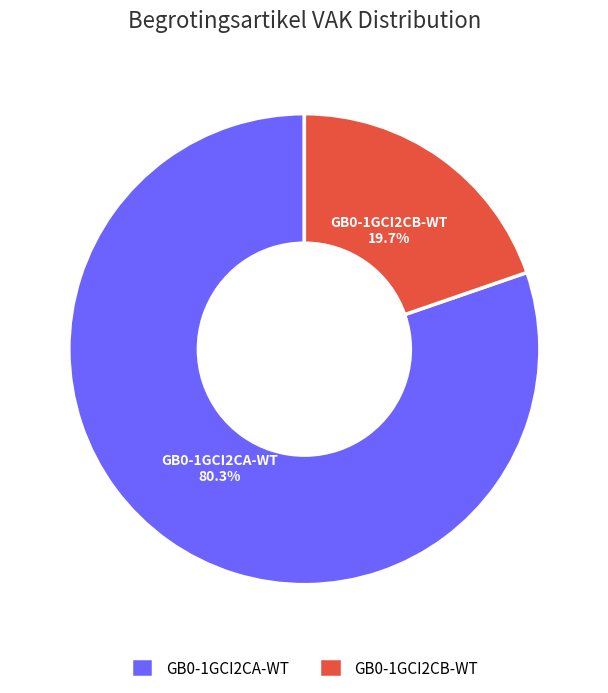

How many segments does this pie chart have?

2